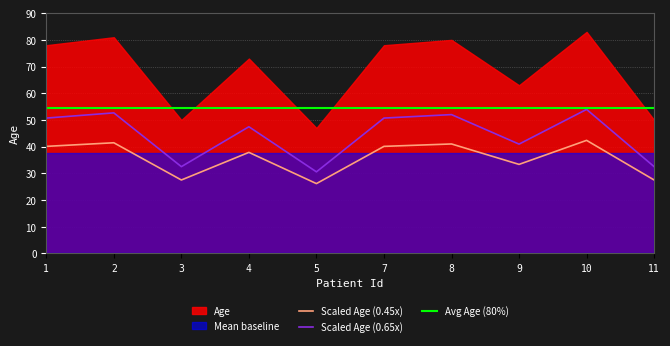

Is the value of Avg Age (80%) at 4 greater than the value of Scaled Age (0.65x) at 8?

Yes